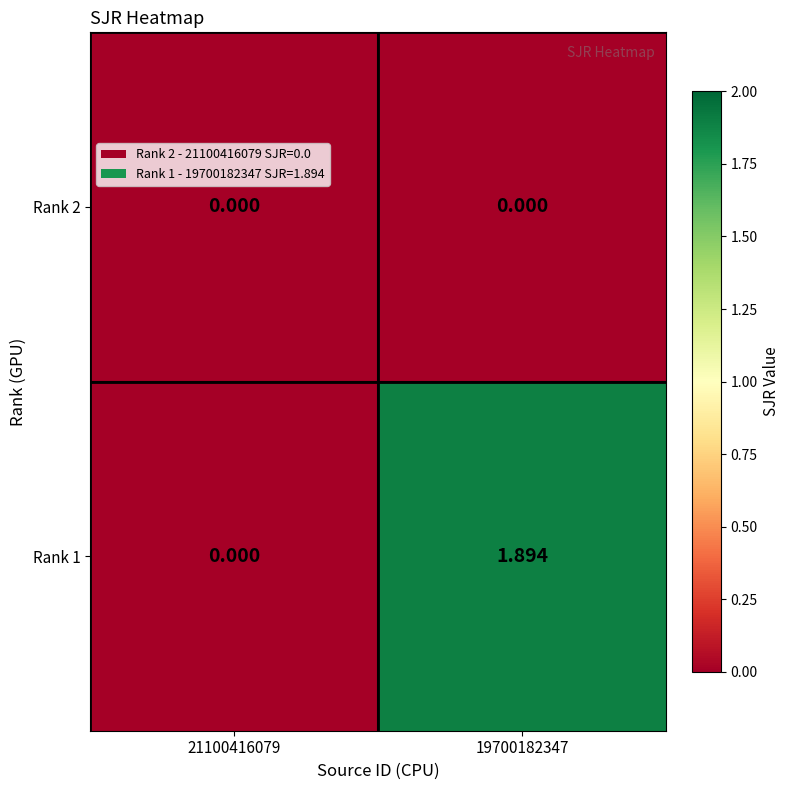

Reading right to left, extract all data points from this chart.

Rank 2: 19700182347=0.0	21100416079=0.0
Rank 1: 19700182347=1.9	21100416079=0.0